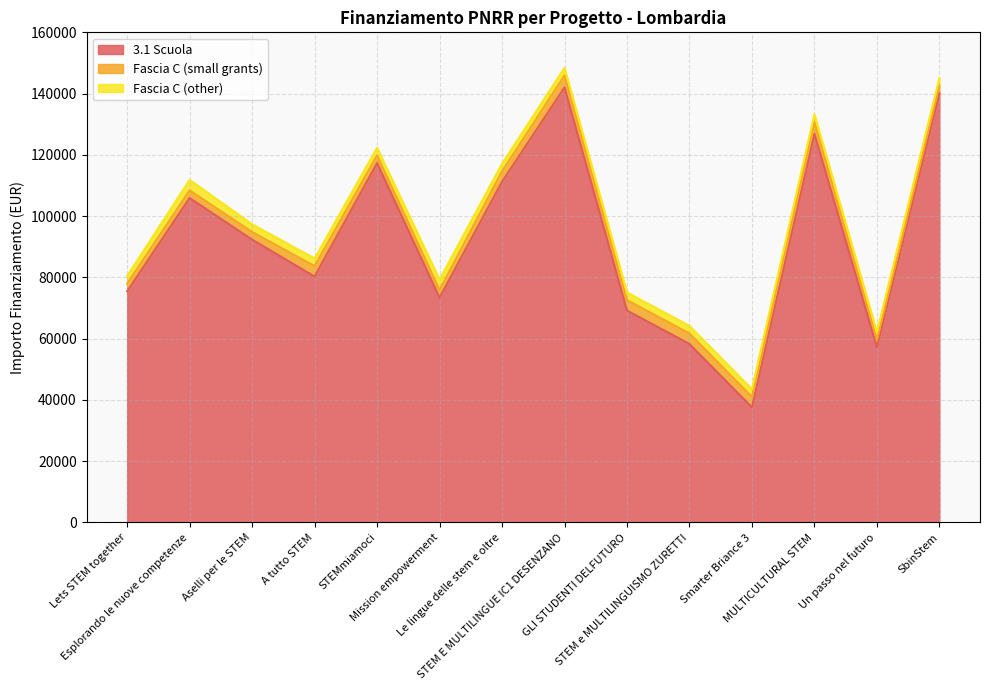

True or false: Fascia C (other) has a value of 3878.2 at STEM E MULTILINGUE IC1 DESENZANO.

False